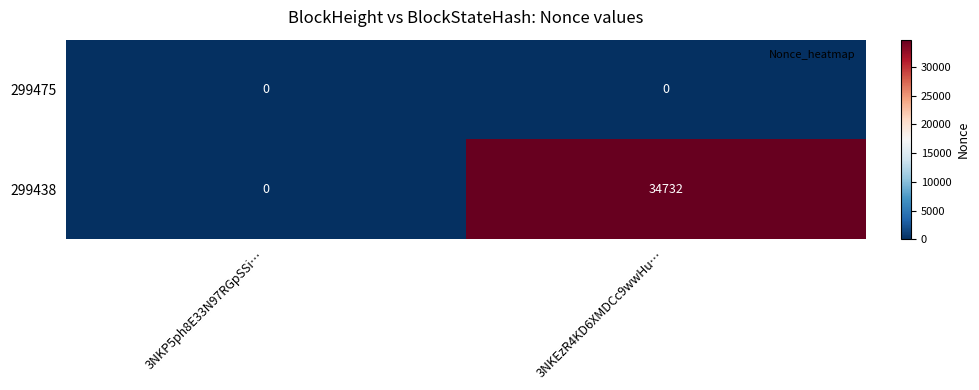

Which series has the largest total across all categories?

299438